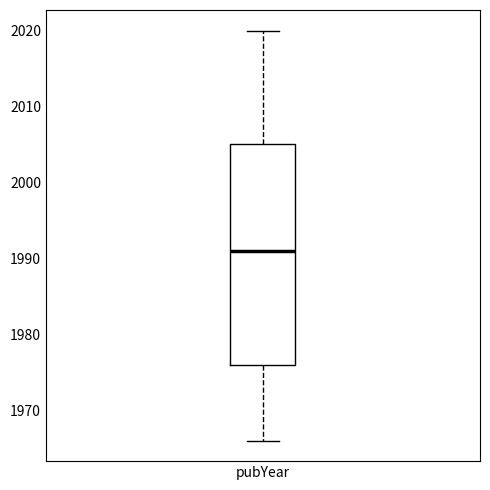

Read this box plot against the y-axis: the position of the median line, the range covered by the box, and the ends of both whiskers. The values are not printed on the chart, so give them approximately, as read against the axis.

median 1991, box 1976 to 2005, whiskers 1966 to 2020